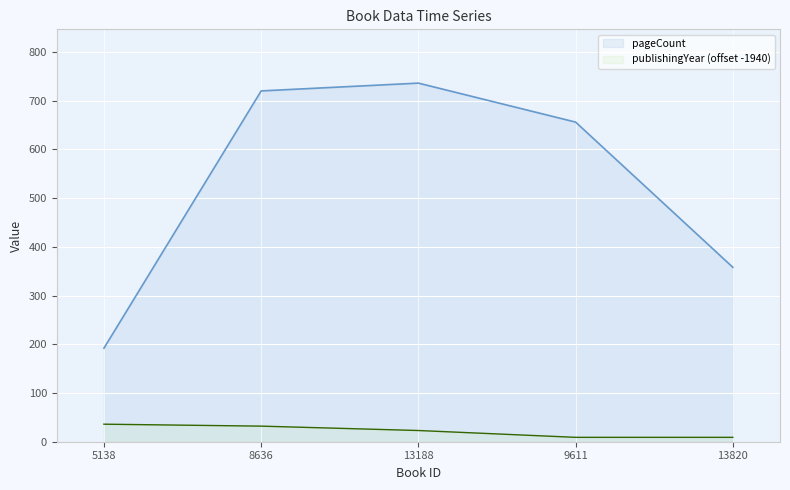

What is the sum of all publishingYear values?

109